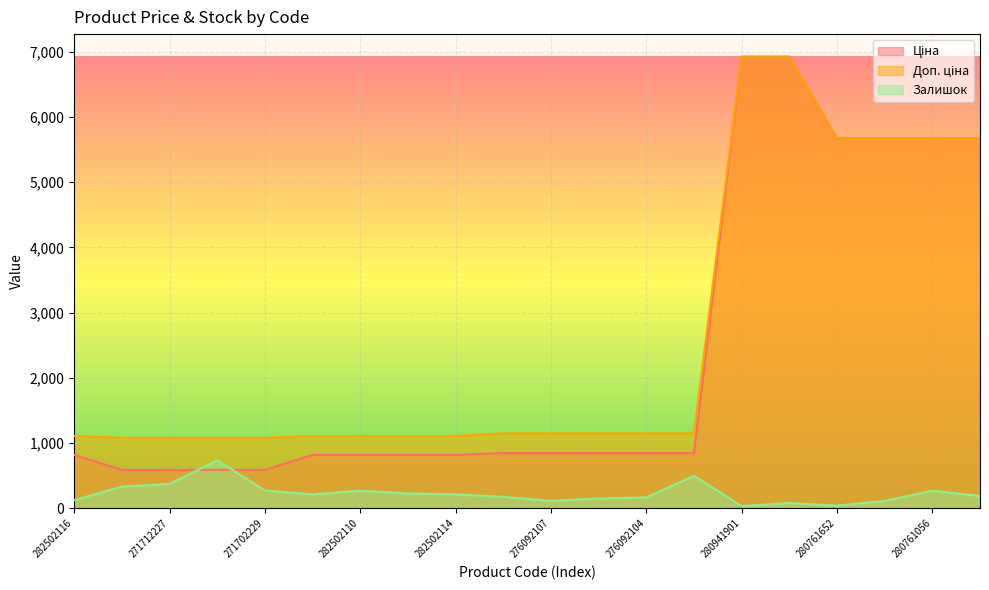

What is the sum of the Залишок values at 282502115 and 282502110?

500.0